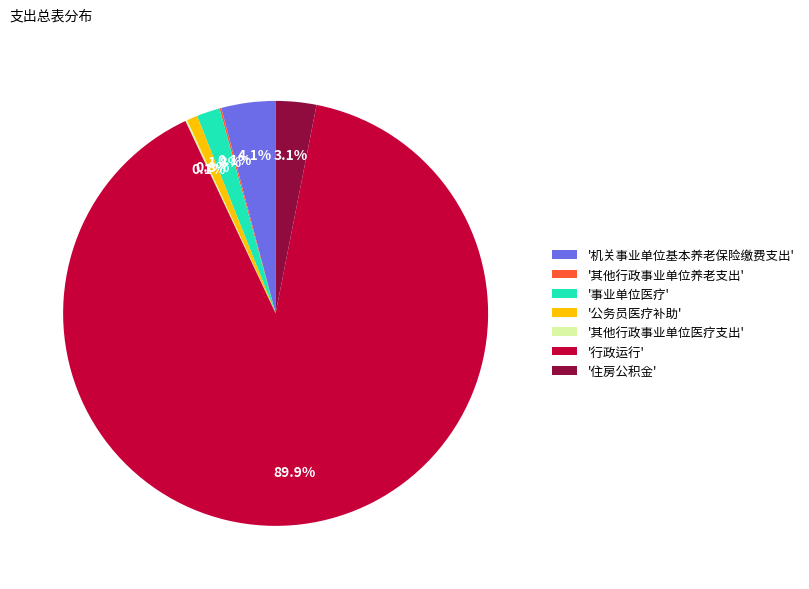

What is the majority slice?

'行政运行'